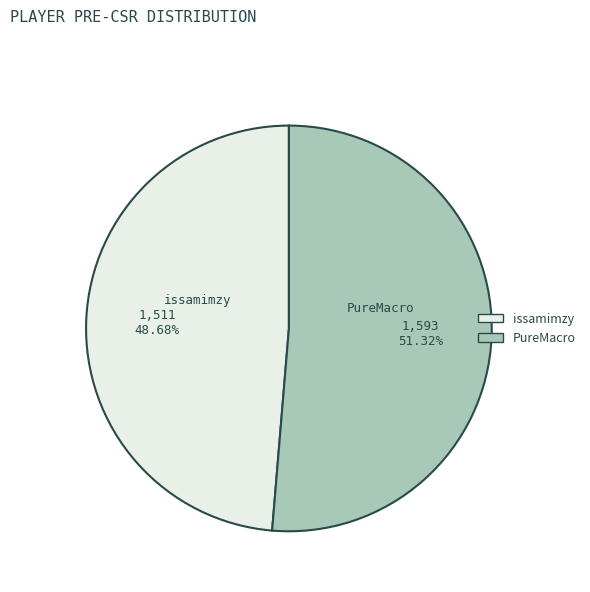

Approximately how many times larger is the value at issamimzy compared to PureMacro?

0.9